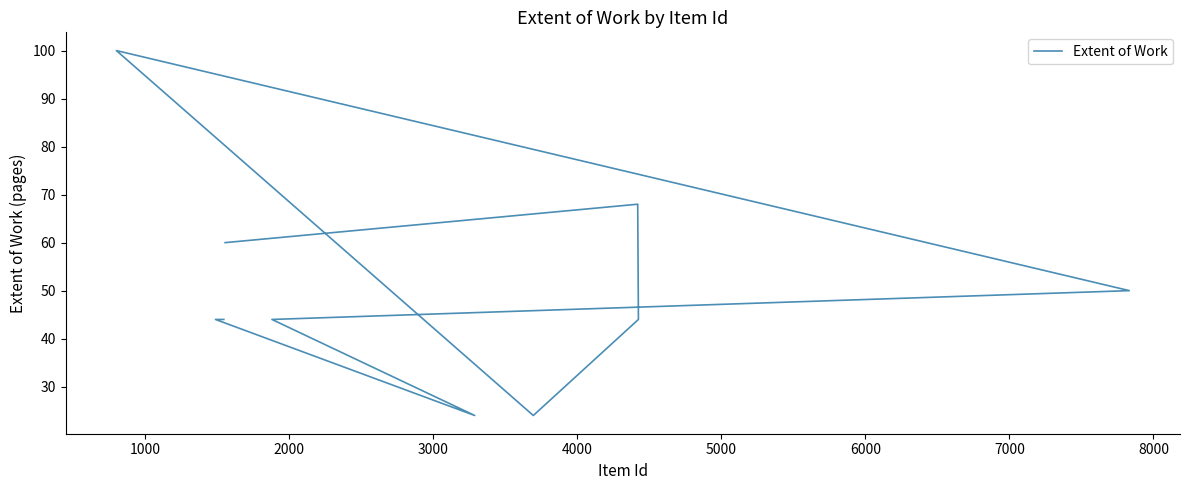

Reading left to right, transcribe all the data shown in this chart.

60	68	44	24	100	50	44	24	44	44